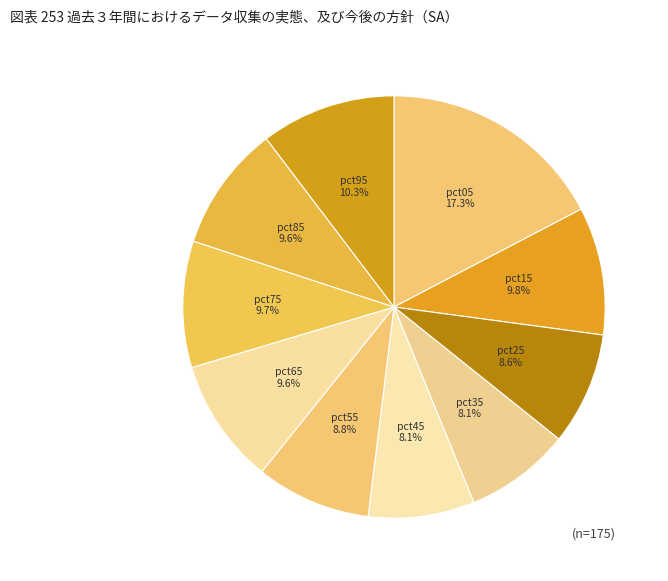

Which slice is the largest?

pct05